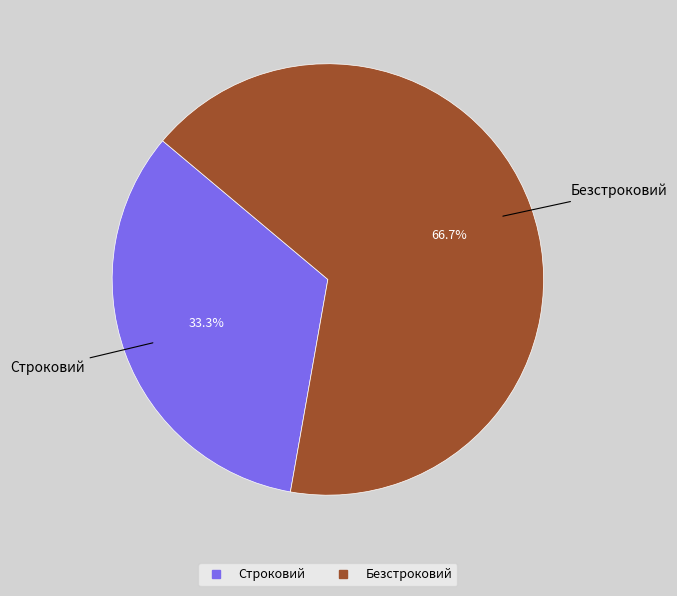

What is the largest slice in the pie chart?

Безстроковий